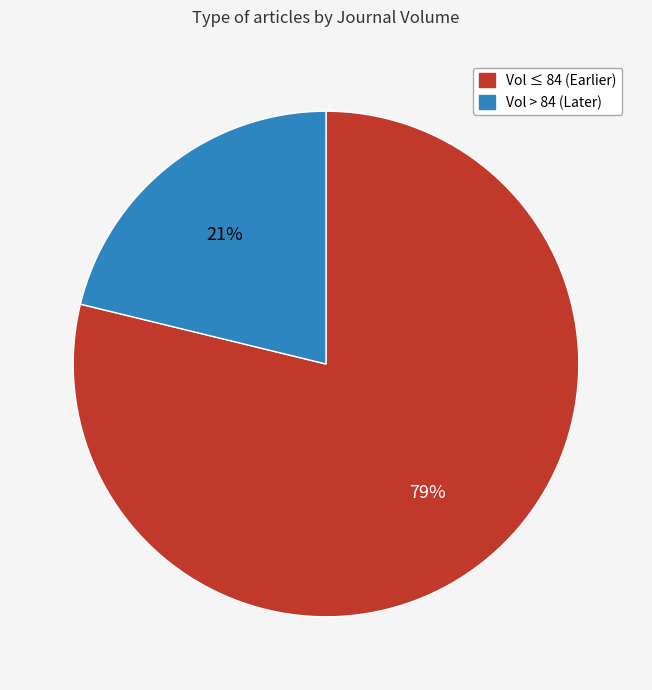

Does any single category account for the majority?

Yes